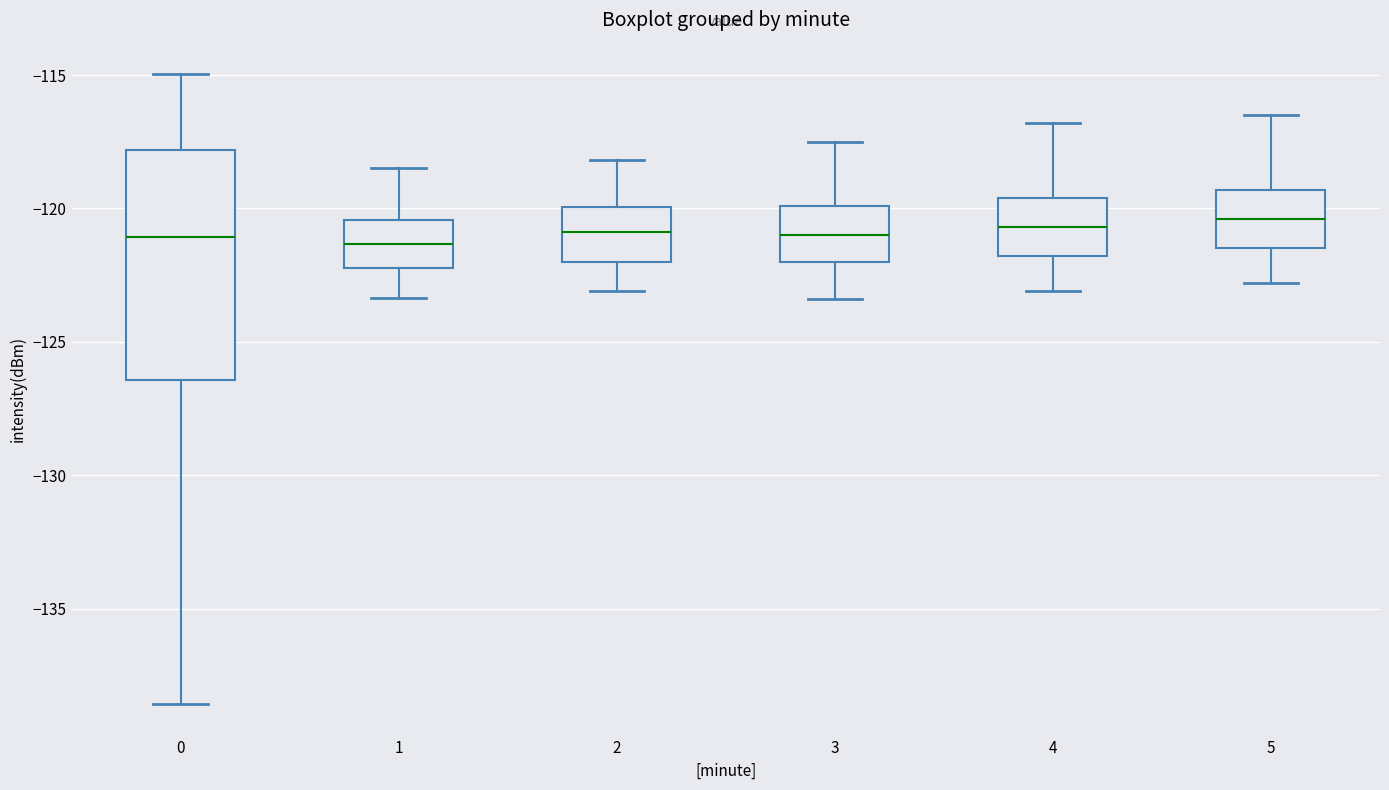

Reading left to right, read every box against the y-axis: the position of its median line, the range the box covers, and the ends of its whiskers. The values are not printed on the chart, so give them approximately, as read against the axis.

0: median -121.0, box -126.5 to -118.0, whiskers -138.5 to -115.0
1: median -121.5, box -122.0 to -120.5, whiskers -123.5 to -118.5
2: median -121.0, box -122.0 to -120.0, whiskers -123.0 to -118.0
3: median -121.0, box -122.0 to -120.0, whiskers -123.5 to -117.5
4: median -120.5, box -122.0 to -119.5, whiskers -123.0 to -117.0
5: median -120.5, box -121.5 to -119.5, whiskers -123.0 to -116.5